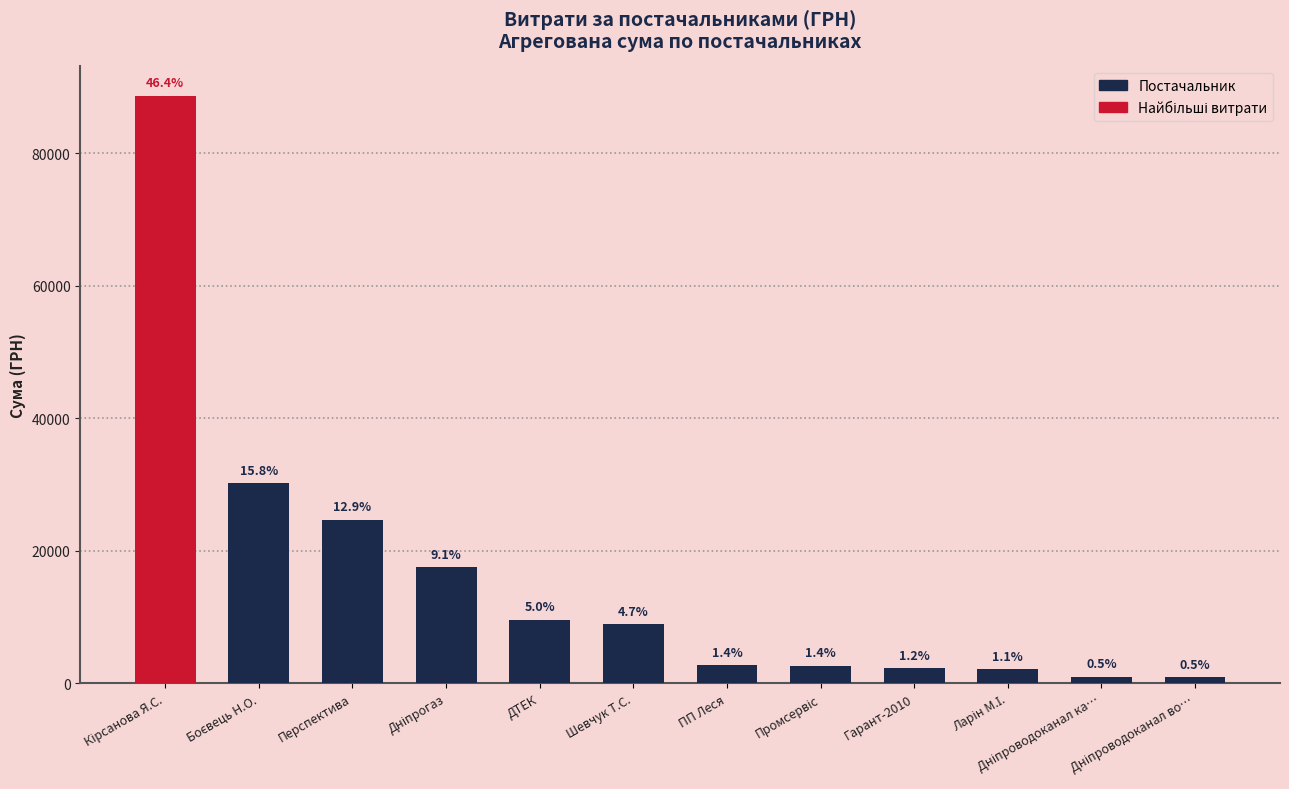

How many bars are there in total?

12